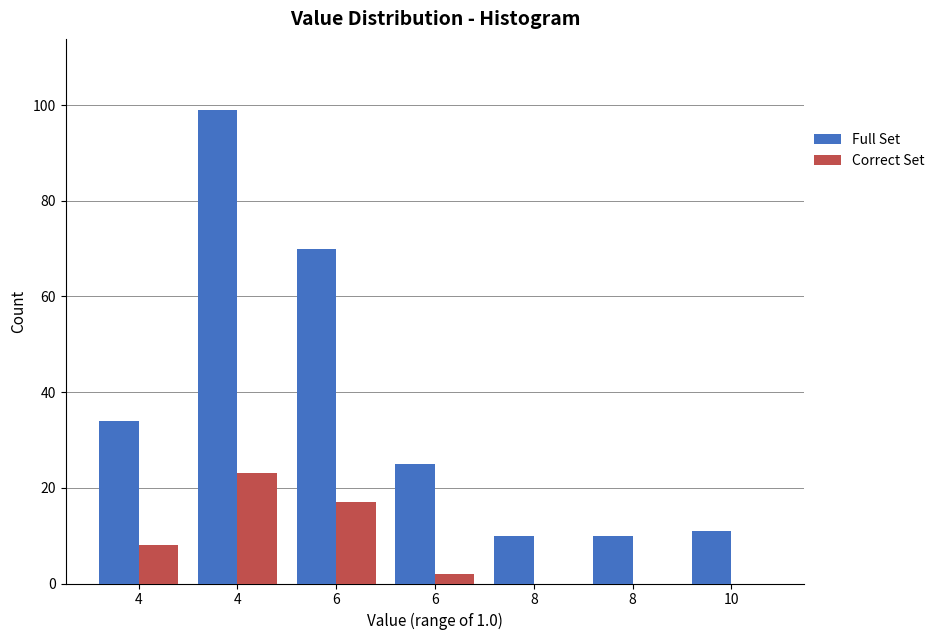

What are all the series names shown in the legend?

Full Set, Correct Set